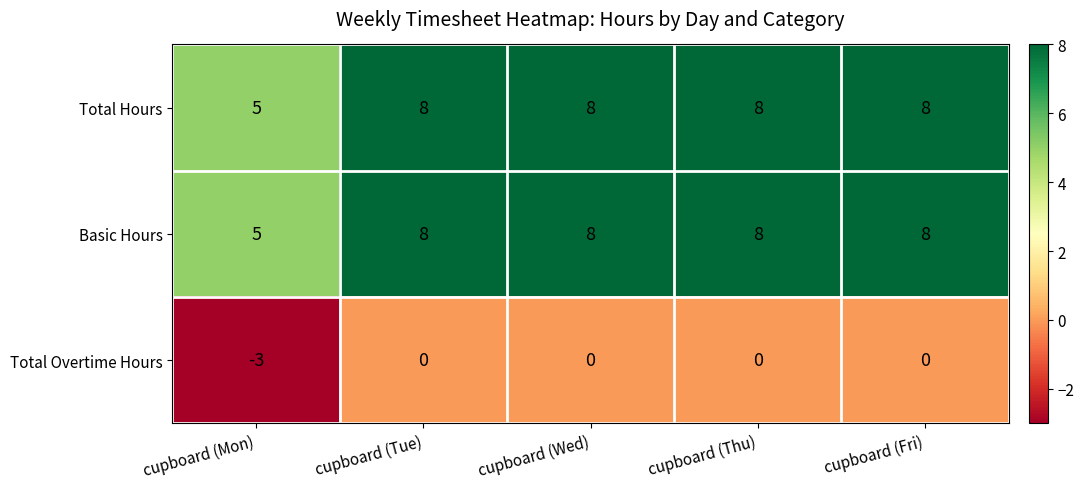

What is the average value of the Total Hours series?

7